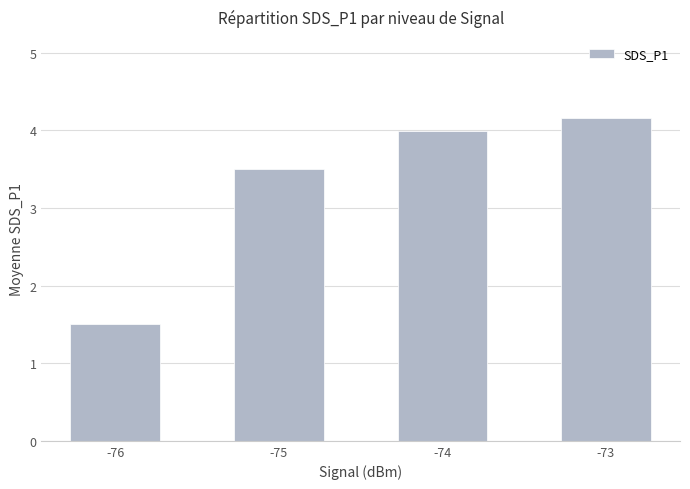

What is the difference between the second highest and minimum values?

2.5